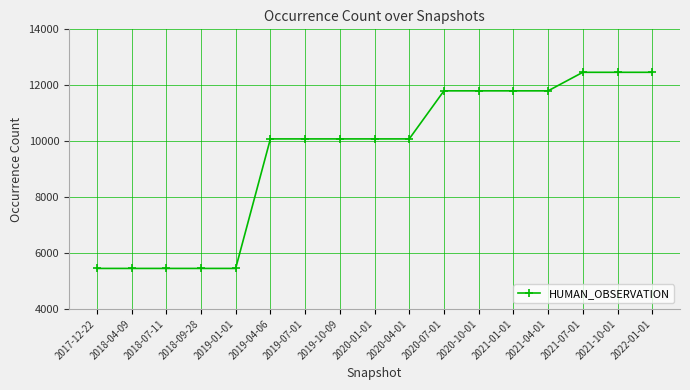

What is the smallest value displayed?

5449